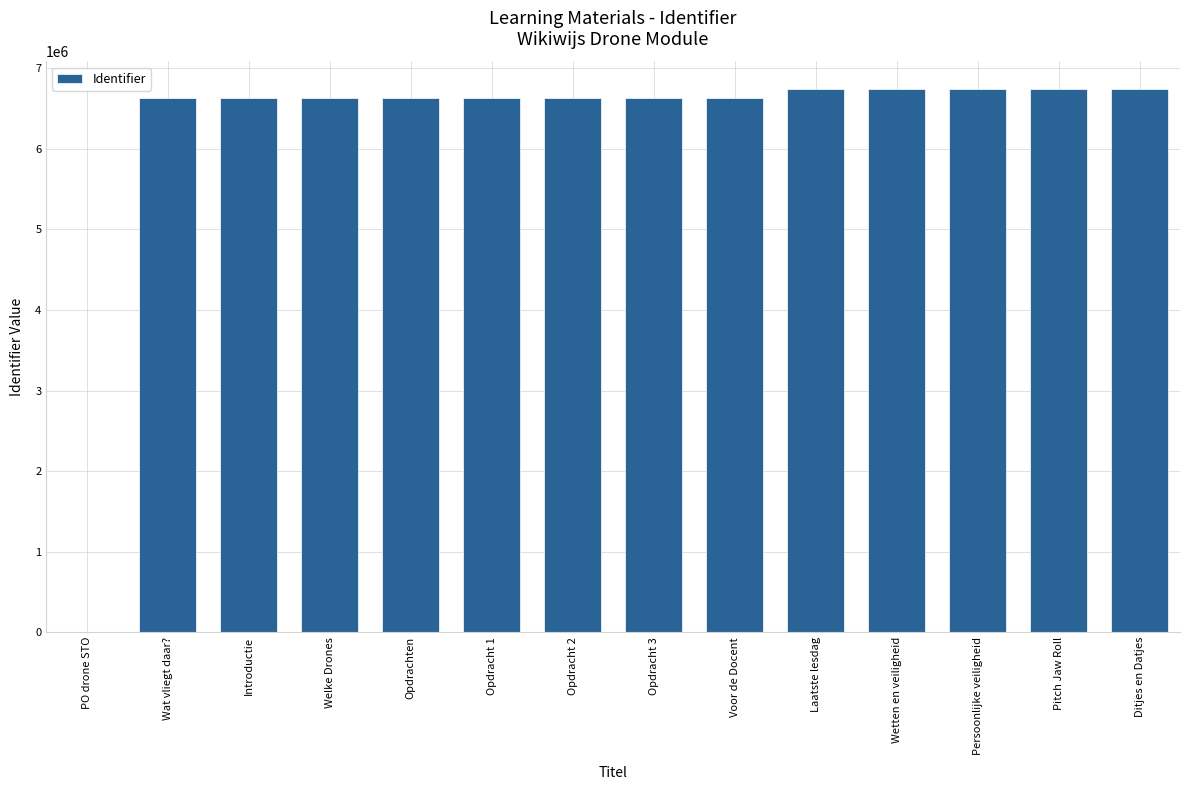

How many series are shown in this chart?

1